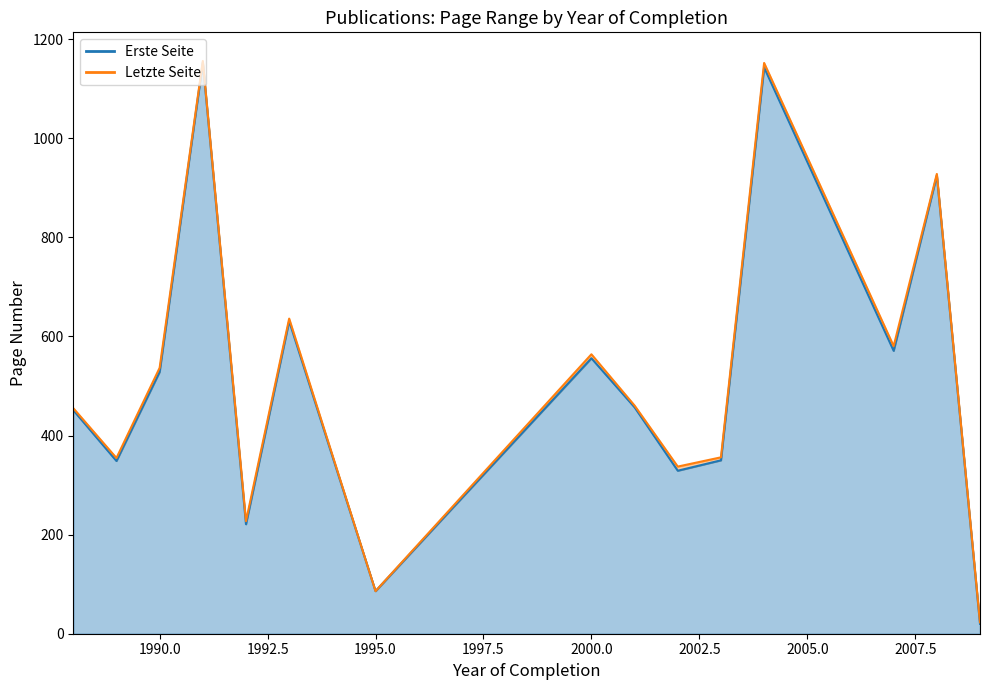

What is the label of the 18th point from the right?

1989